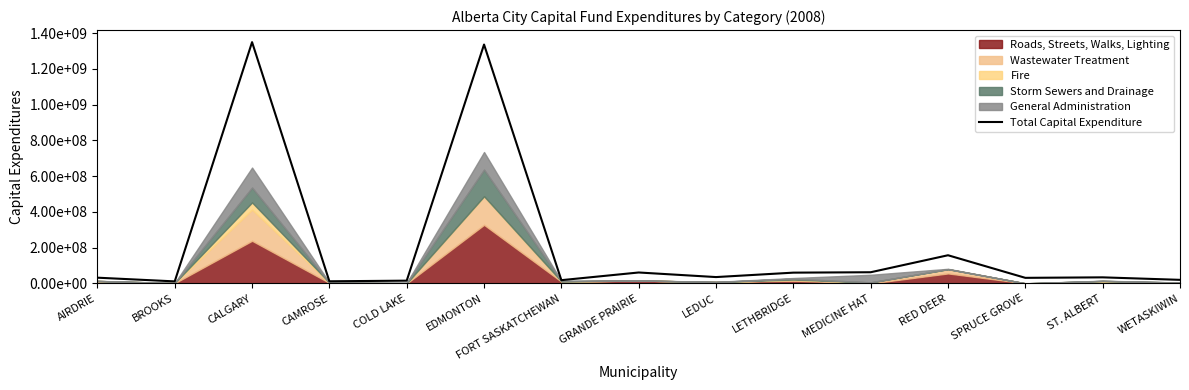

Read the value at COLD LAKE, to the nearest 10.

15519940